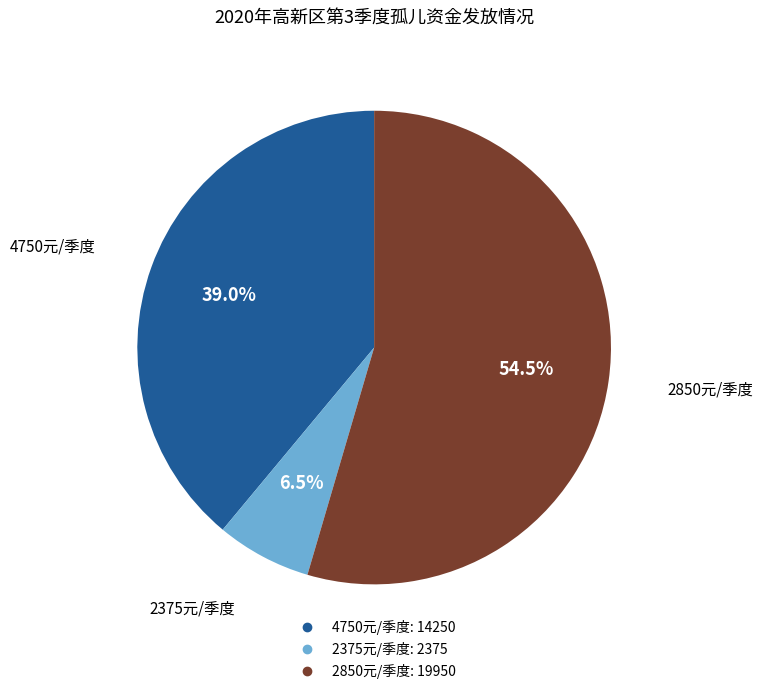

Is there a majority slice in this chart?

Yes